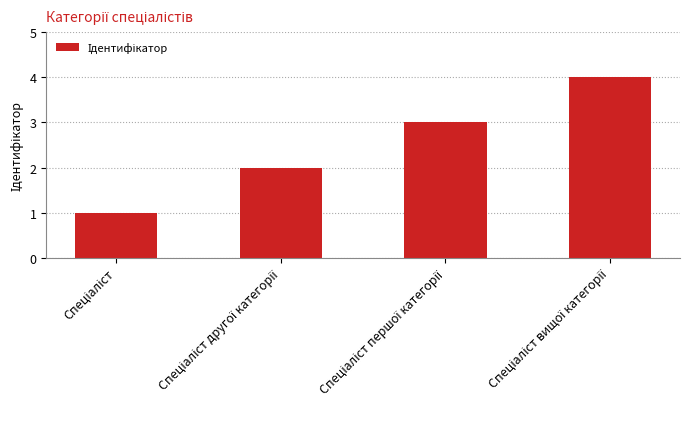

What is the difference between the second highest and second lowest values?

1